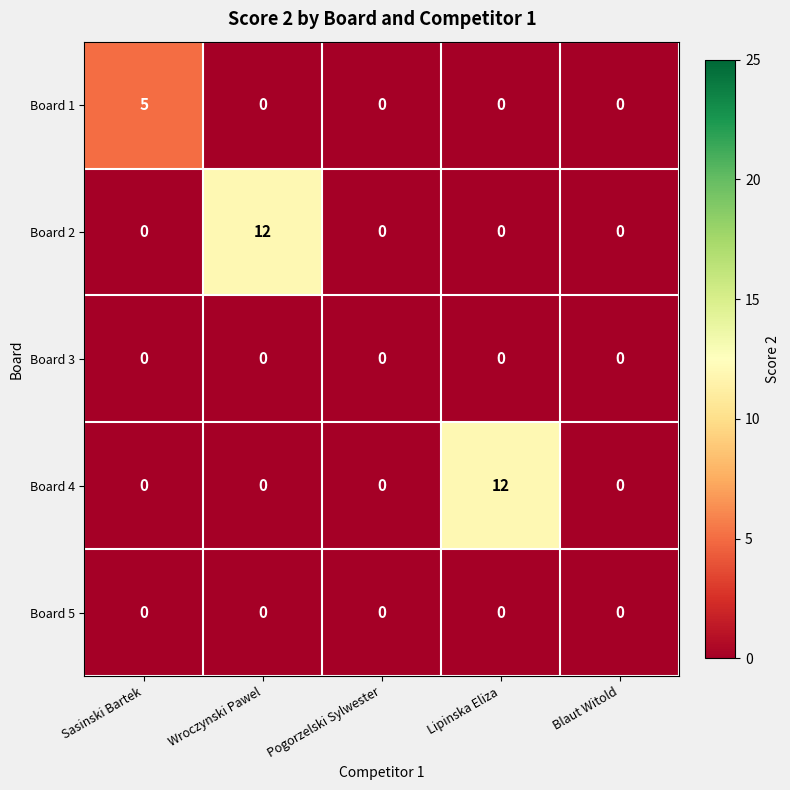

Which series changed the most between Sasinski Bartek and Blaut Witold?

Board 1